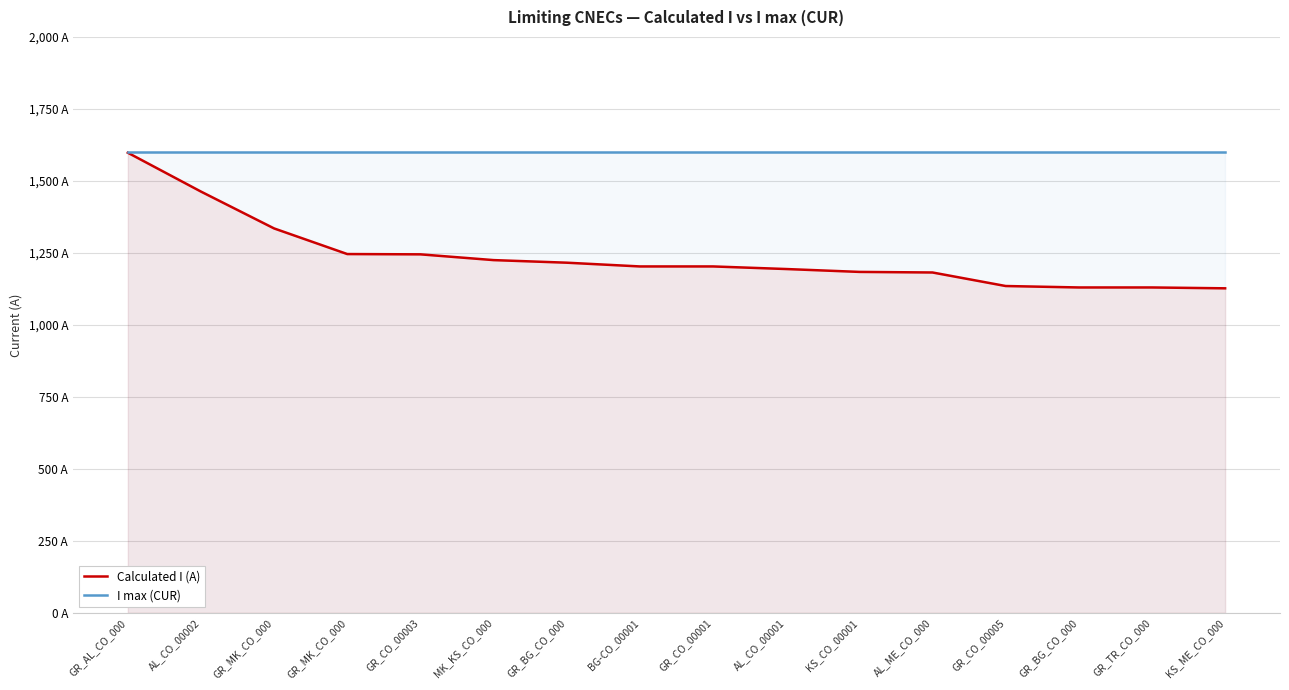

What is the spread (max minus min) of values at GR_BG_CO_000?

384